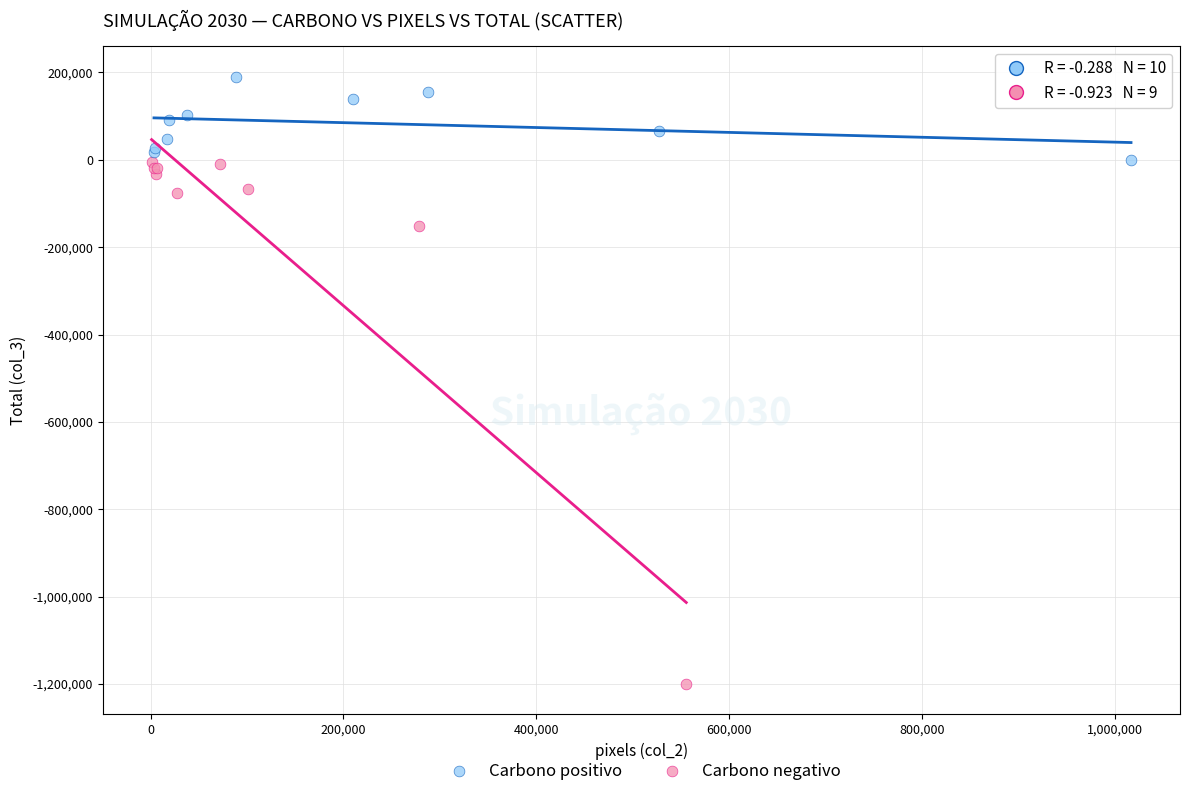

What are all the series names shown in the legend?

Carbono positivo, Carbono negativo